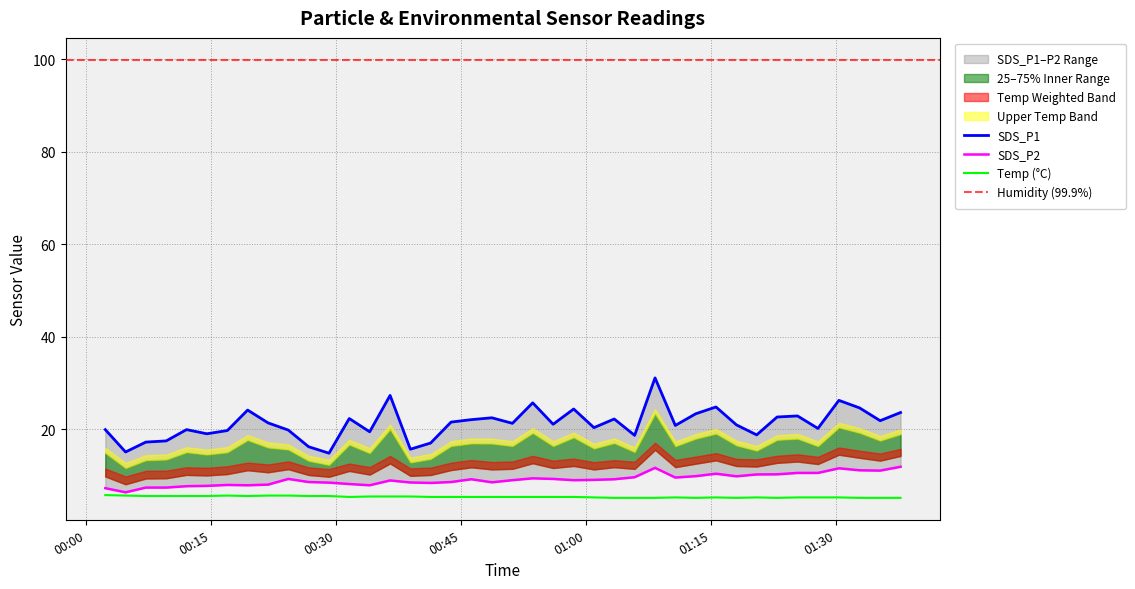

What is the lowest value of the Temp (°C) series?

5.1